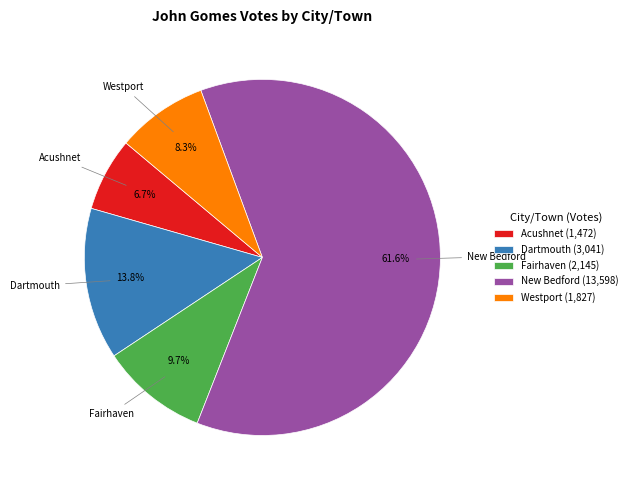

Which slice represents more than half of the pie?

New Bedford